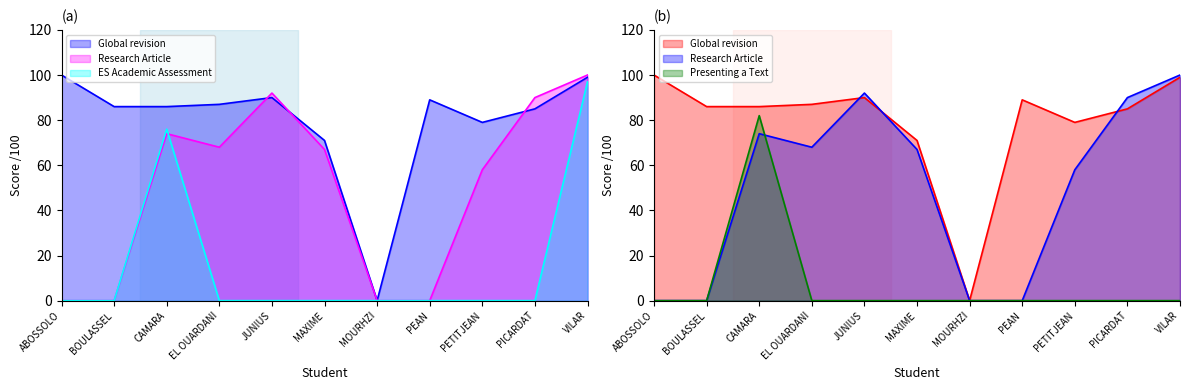

True or false: Looking at a Research Article has more than 2 interior local peaks.

False